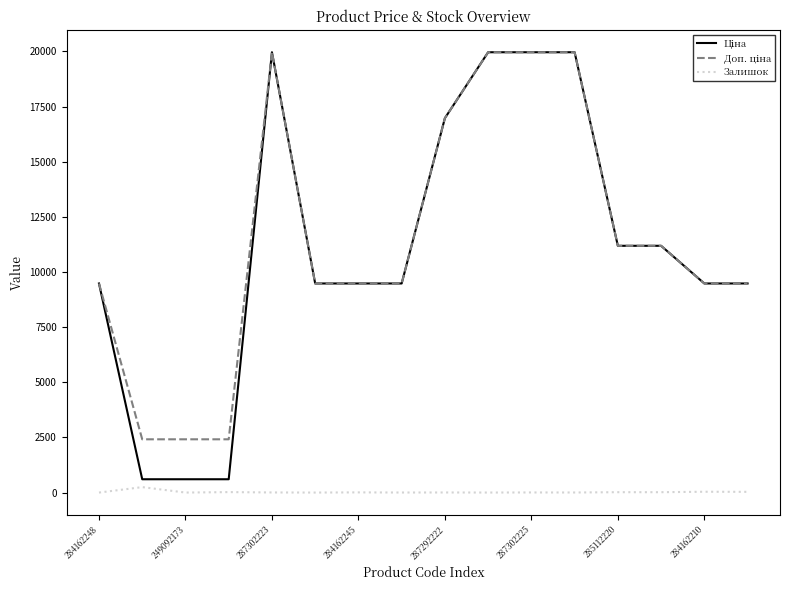

What is the maximum value shown in the chart?

19964.2